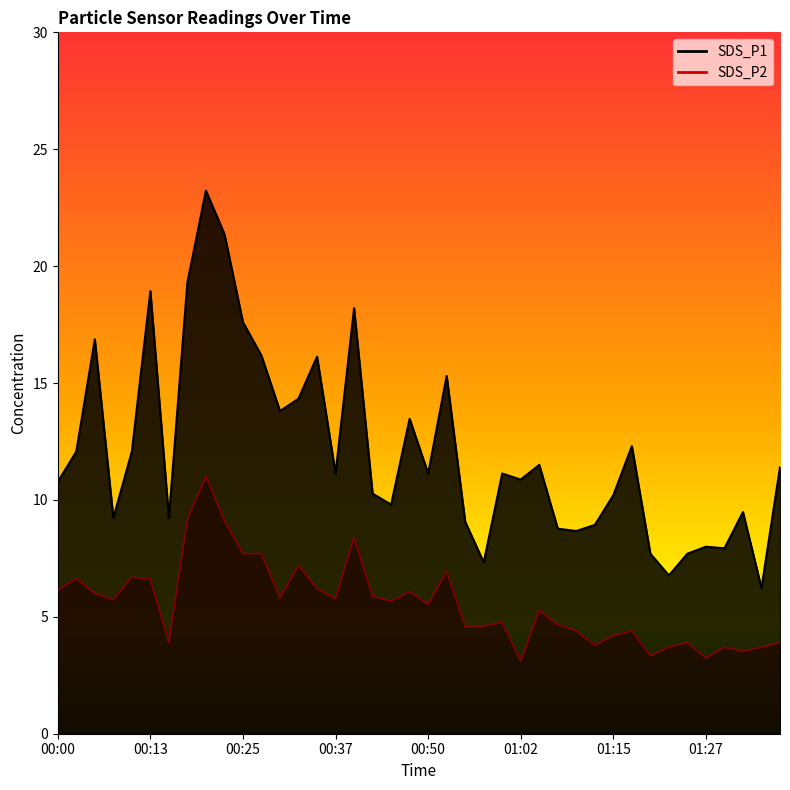

How many categories are shown in the chart?

40